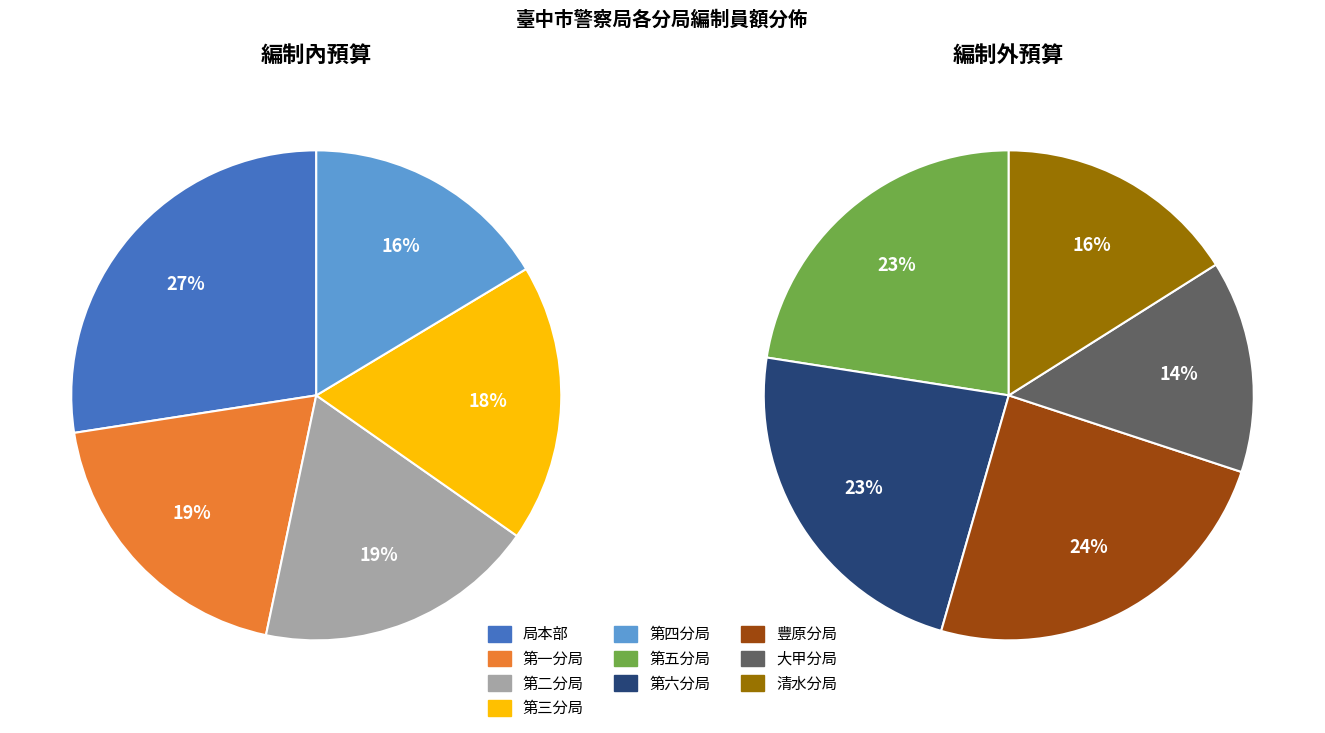

Which category has the smallest portion of the pie?

大甲分局